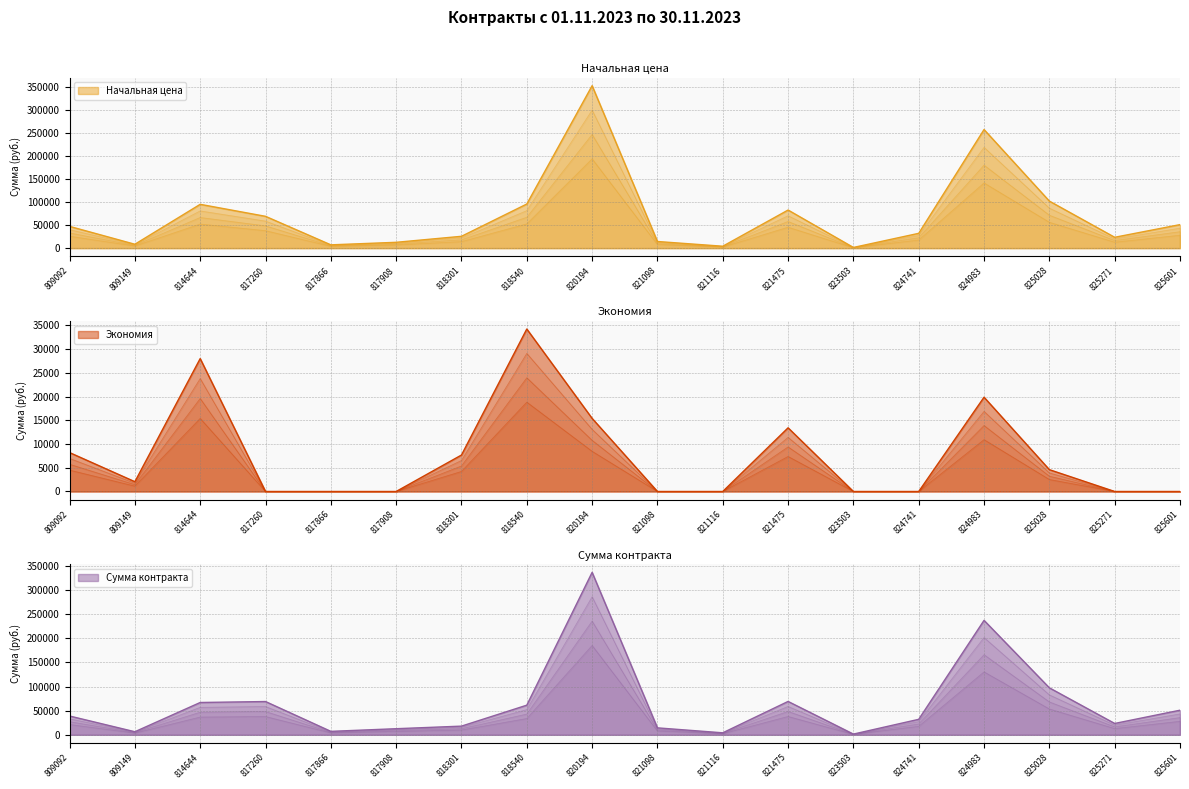

How many categories are shown in the chart?

18